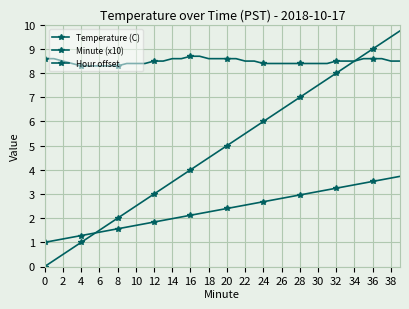

True or false: Hour offset and Temperature (C) intersect in this chart.

False